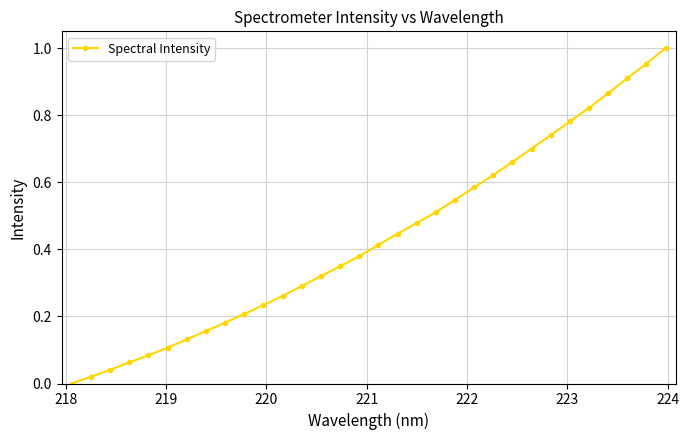

What is the sum of all values?

13.9